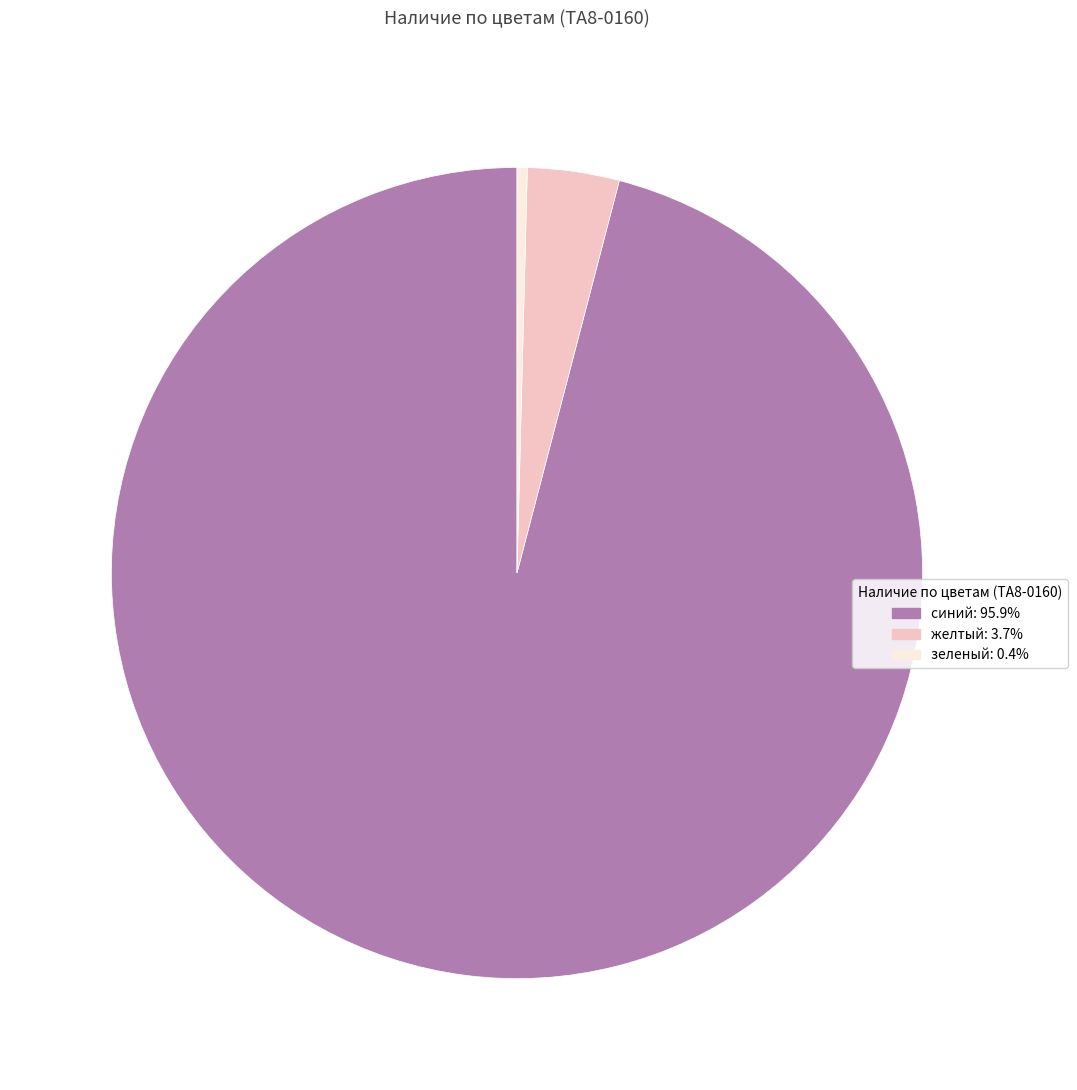

Approximately how many times larger is the value at синий compared to зеленый?

236.2